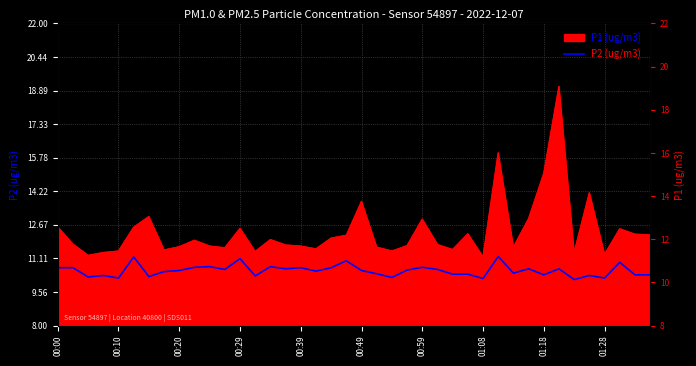

What is the minimum value shown in the chart?

10.1